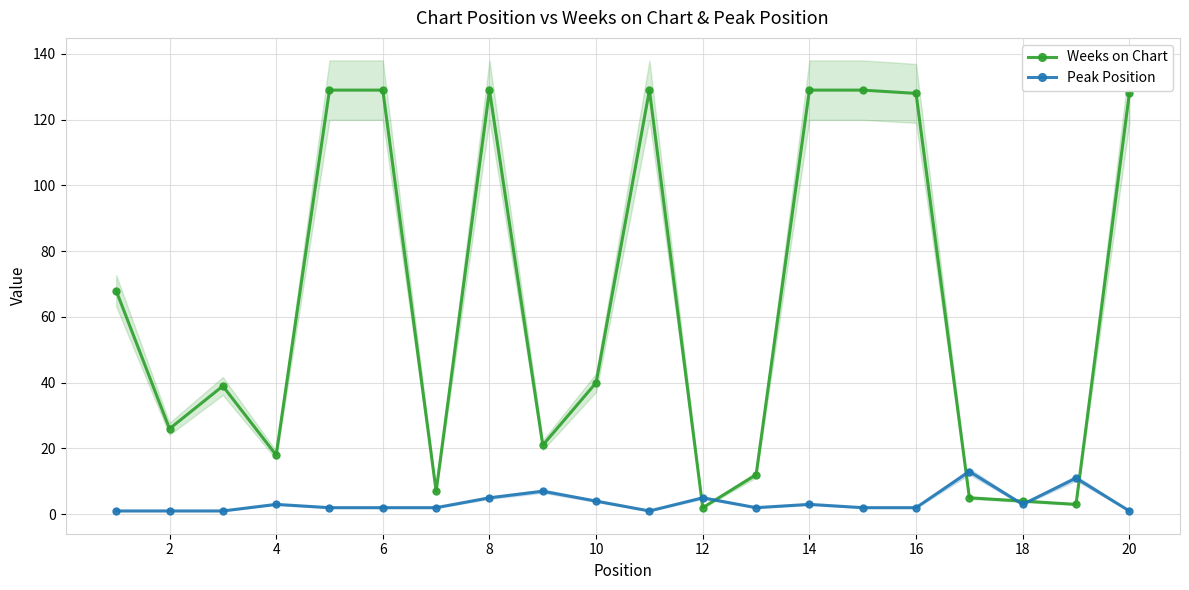

True or false: Weeks on Chart has a value of 8 at 4.

False